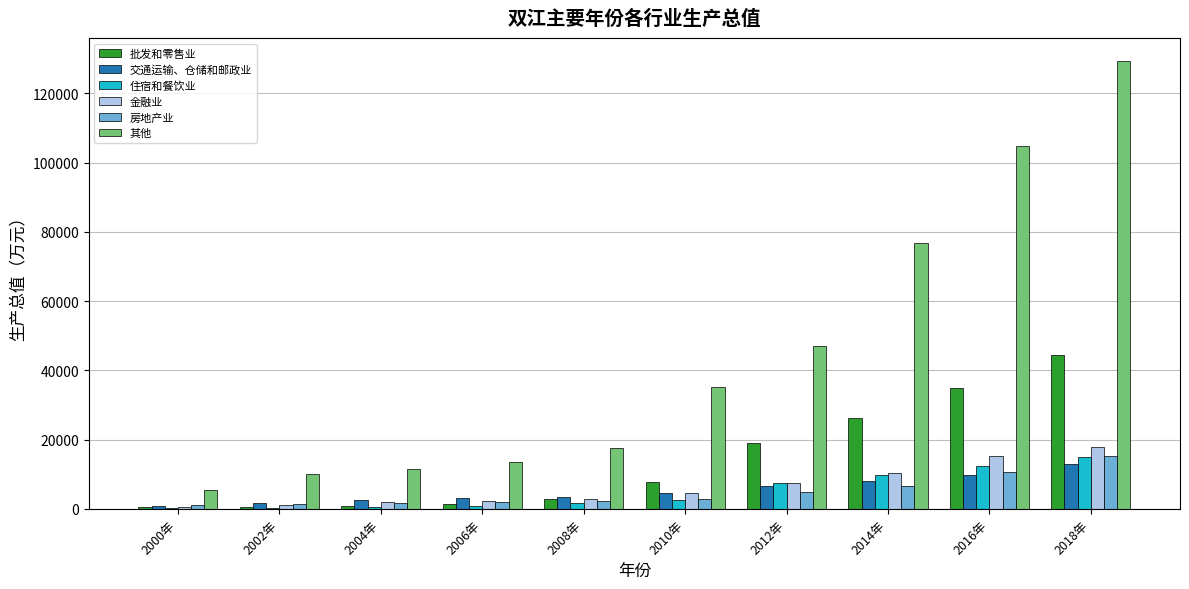

What is the sum of all 住宿和餐饮业 values?

50594